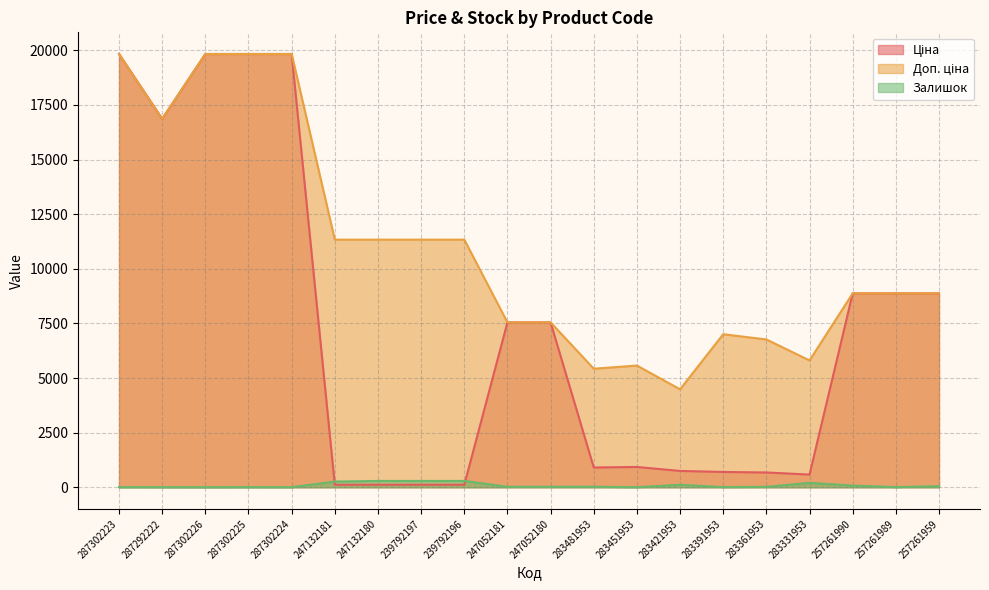

Which series has the largest total across all categories?

Доп. ціна